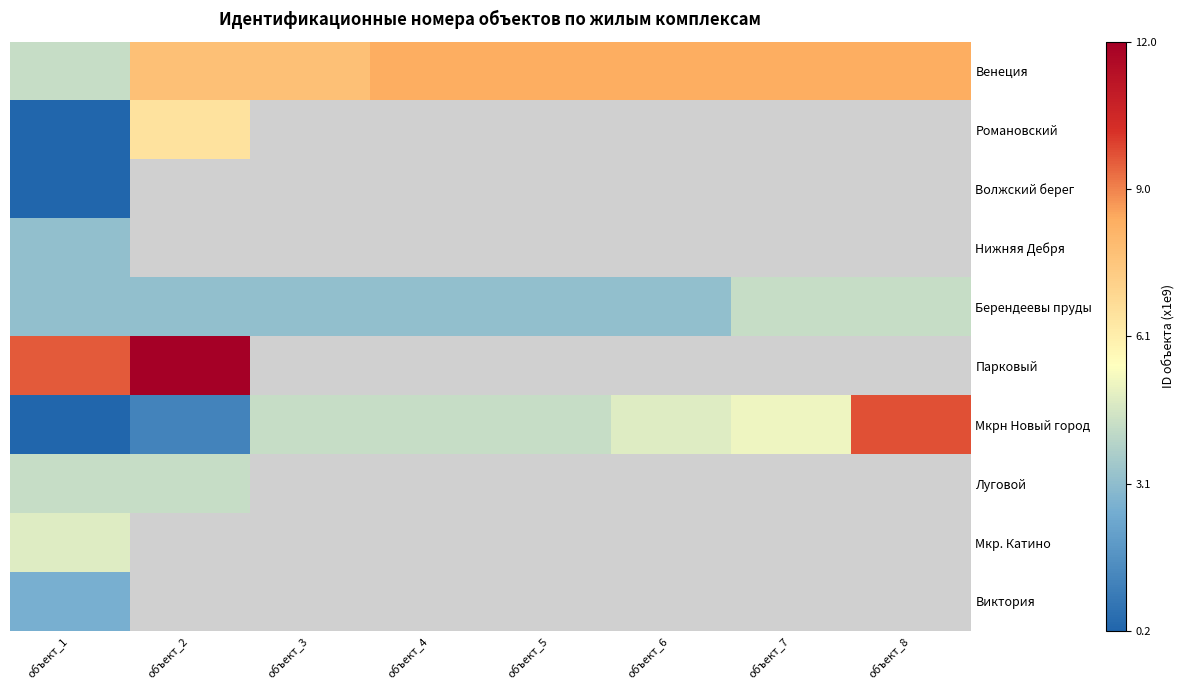

What is the lowest value of the Виктория series?

2648175001.0